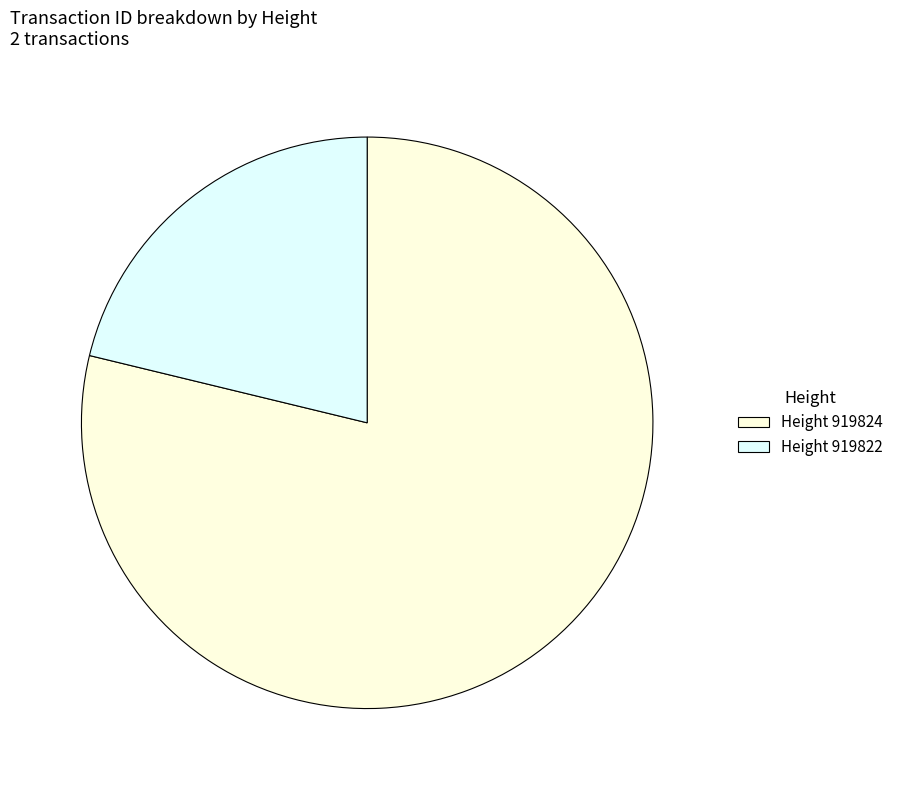

Which slice is the smallest?

Height 919822